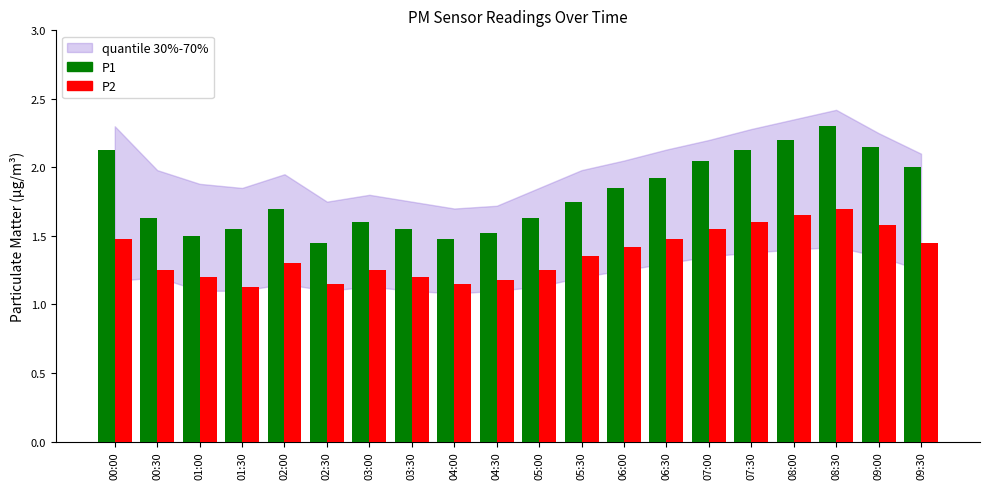

What is the difference between the second highest and second lowest values in the P1 series?

0.7